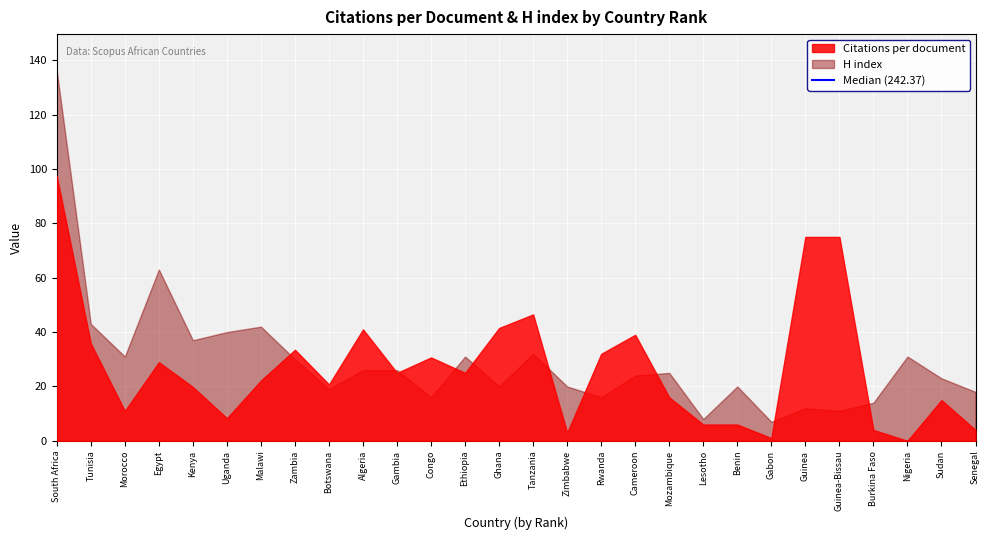

What is the difference between the highest and lowest values at Ethiopia?

6.0